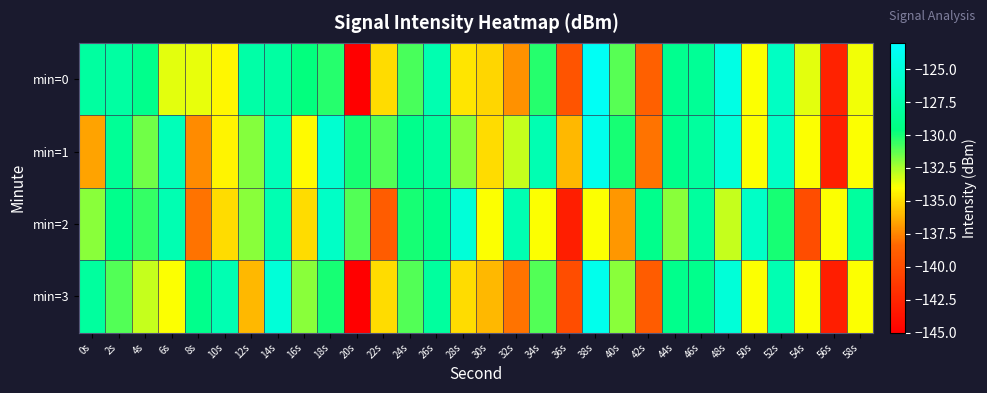

Which series has the largest range (max minus min)?

min=0